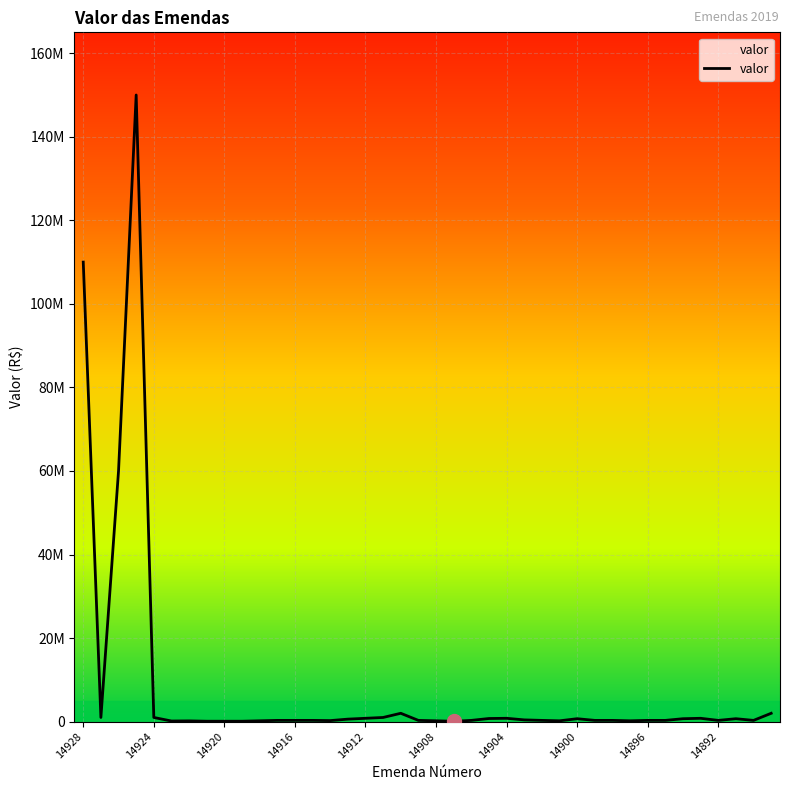

What is the difference between the second highest and minimum values?

109920000